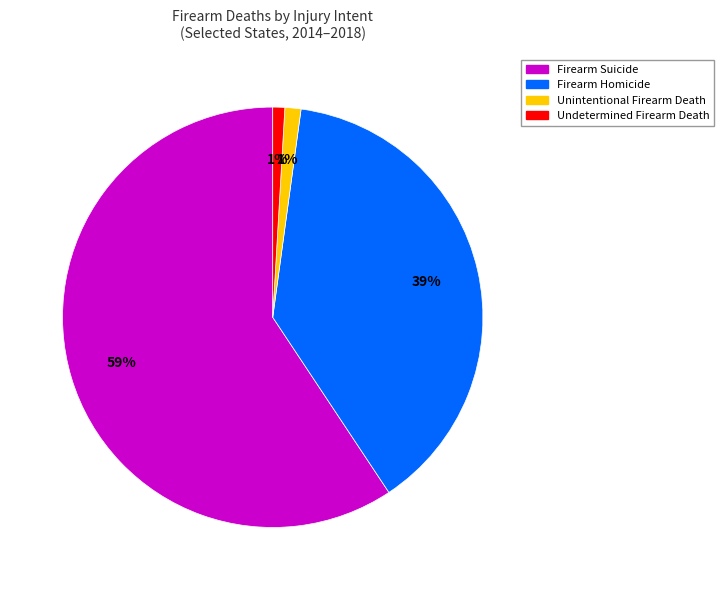

To the nearest percent, what percentage of the pie is Firearm Suicide?

59%